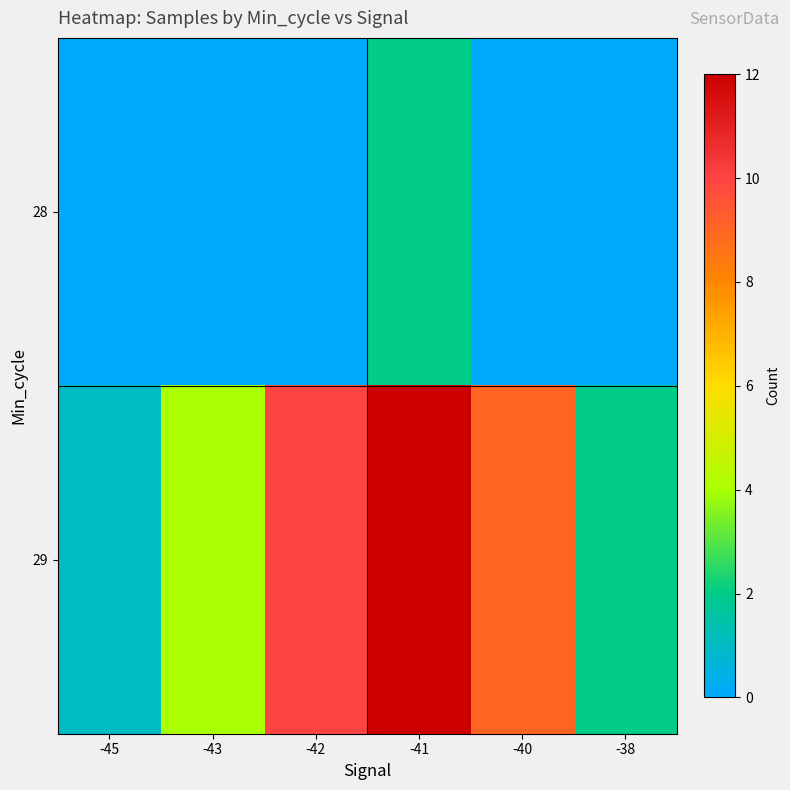

Reading left to right, extract all data points from this chart.

28: -45=0	-43=0	-42=0	-41=2	-40=0	-38=0
29: -45=1	-43=4	-42=10	-41=12	-40=9	-38=2